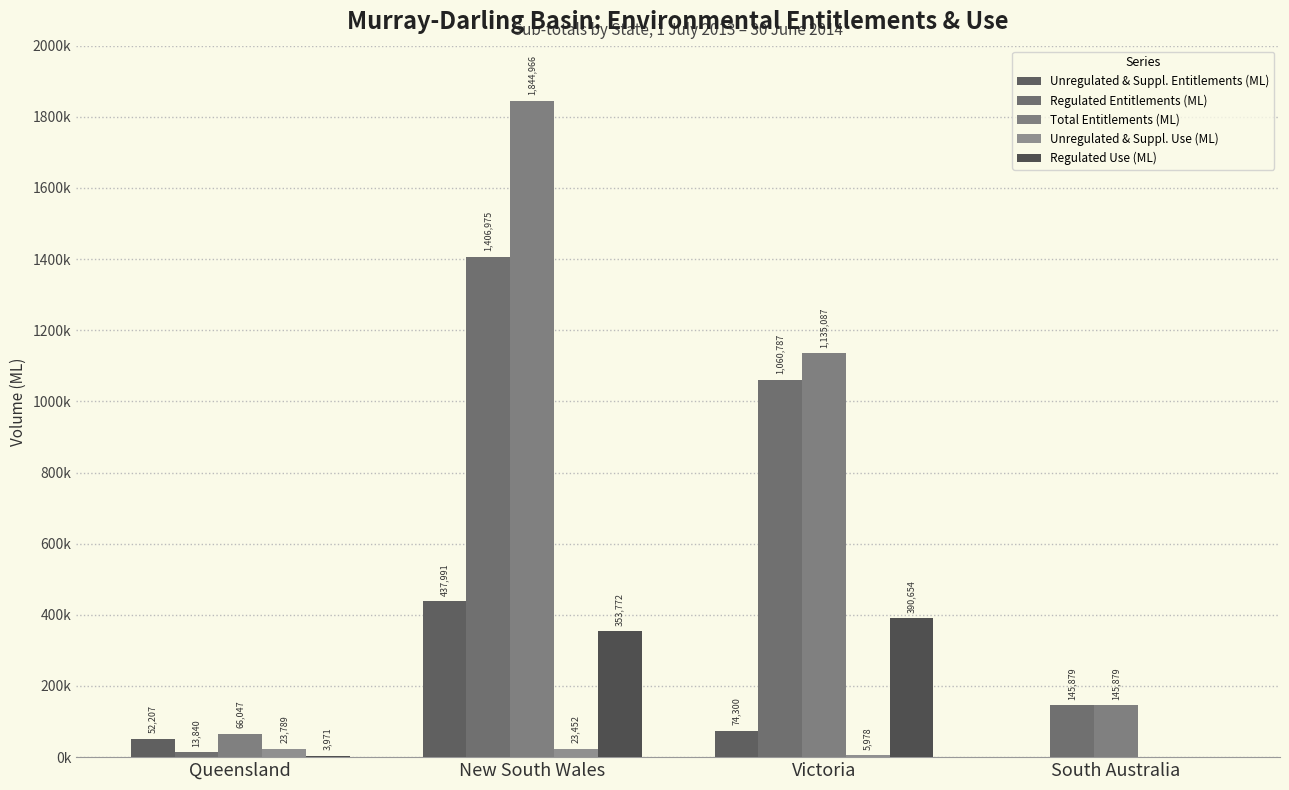

What is the sum of the Unregulated & Suppl. Entitlements (ML) values at Victoria and Queensland?

126507